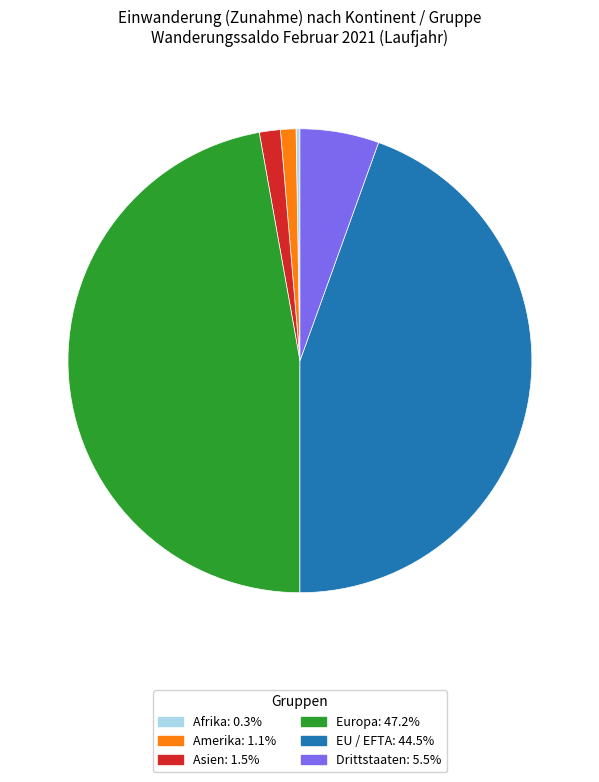

Is there a majority slice in this chart?

No